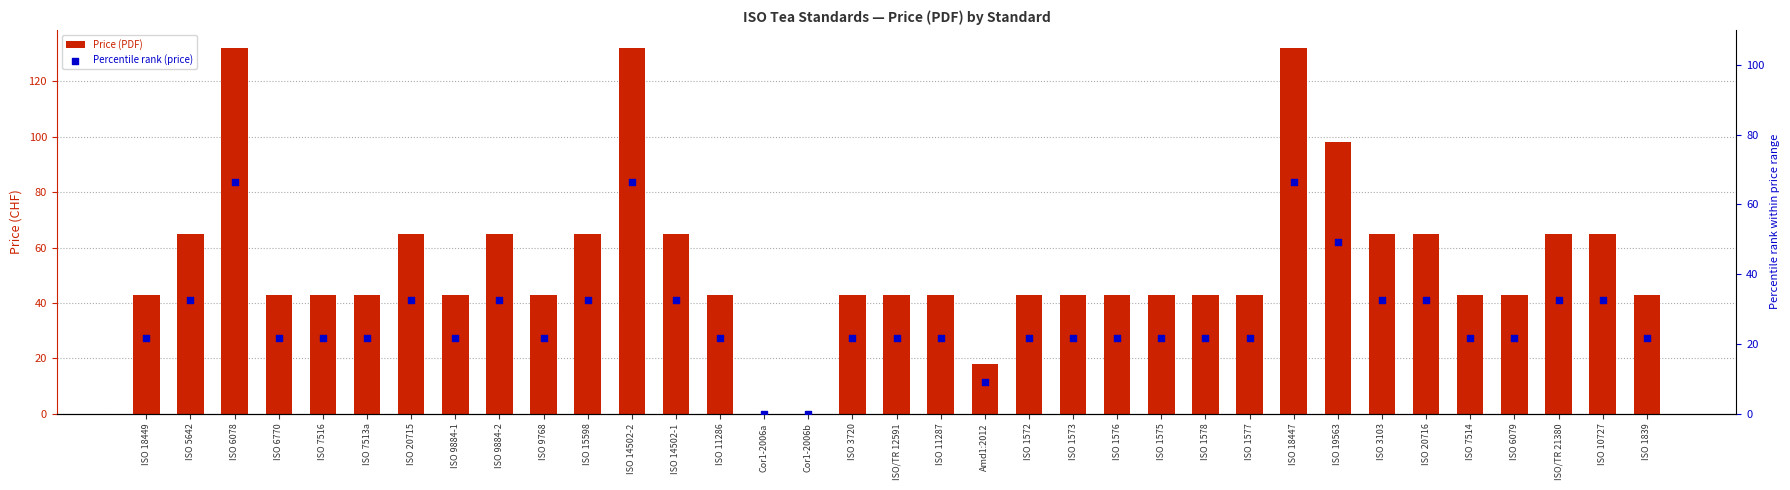

Which series has the largest Y range (max minus min)?

Price (PDF)